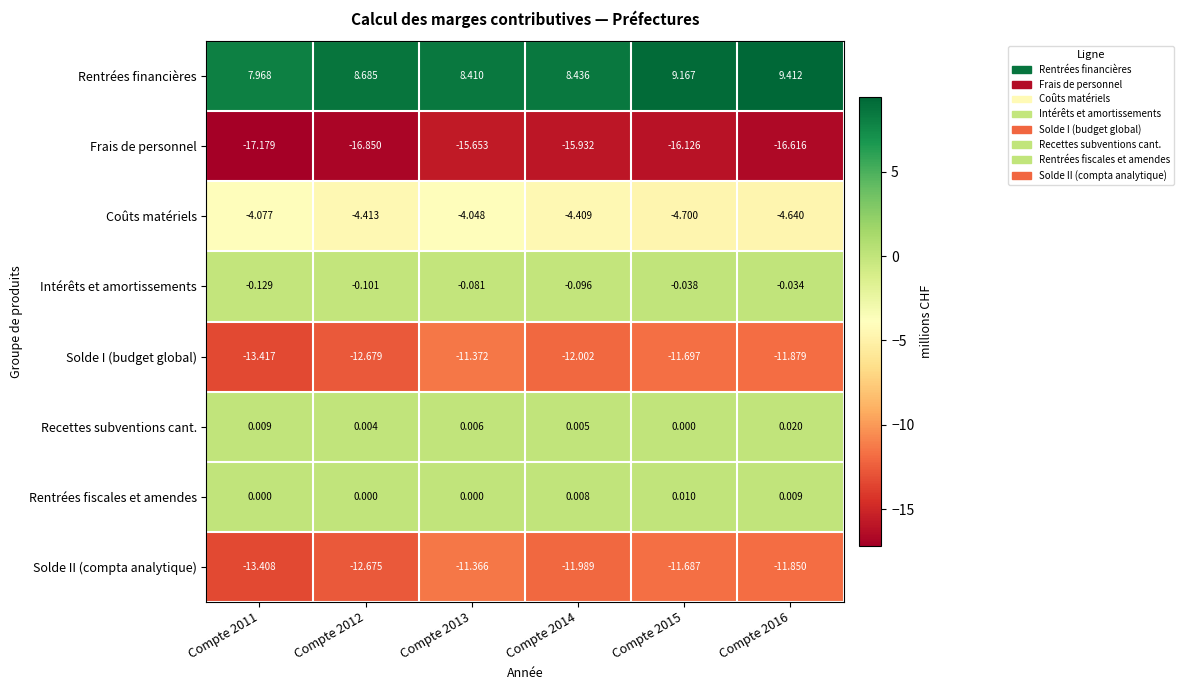

Which series has the largest total across all categories?

Rentrées financières